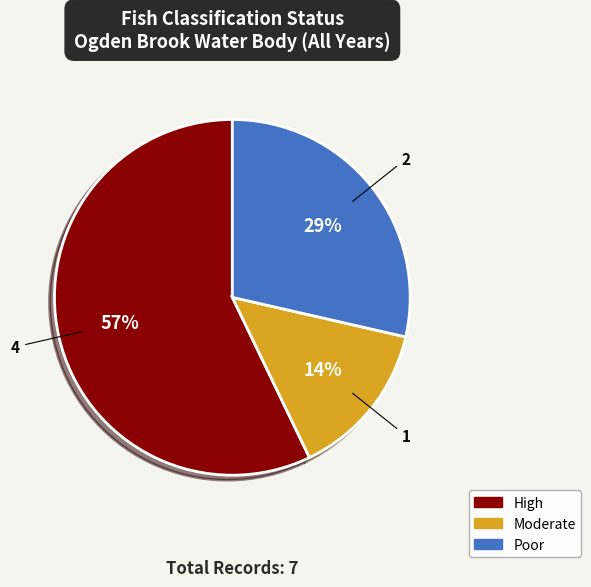

Which has a higher value, High or Moderate?

High